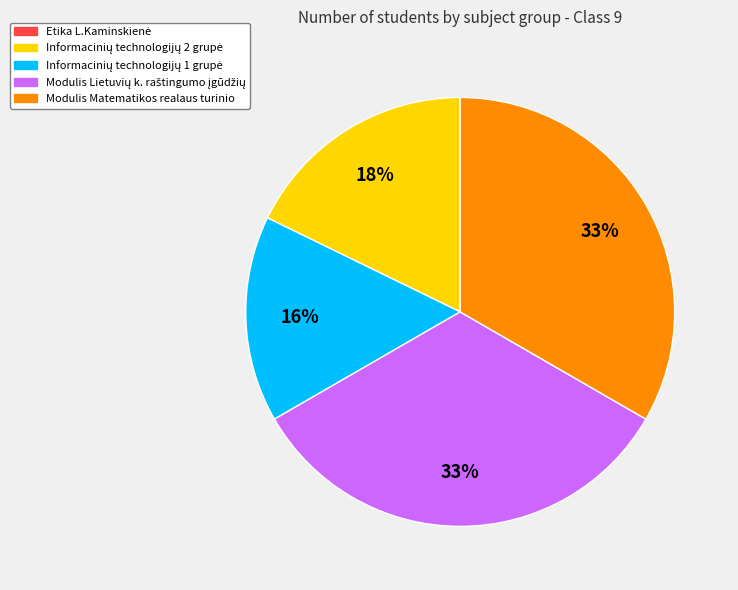

To the nearest percent, what is the average slice percentage?

25%